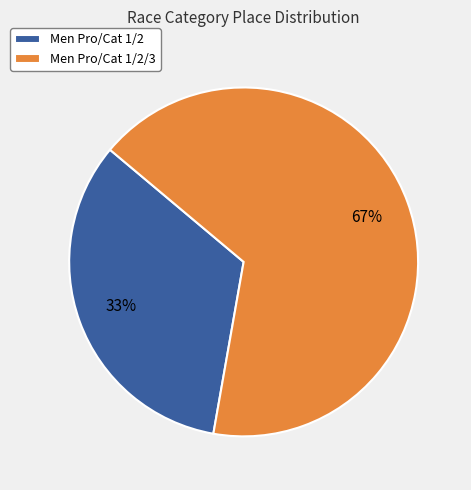

To the nearest percent, what is the average slice percentage?

50%